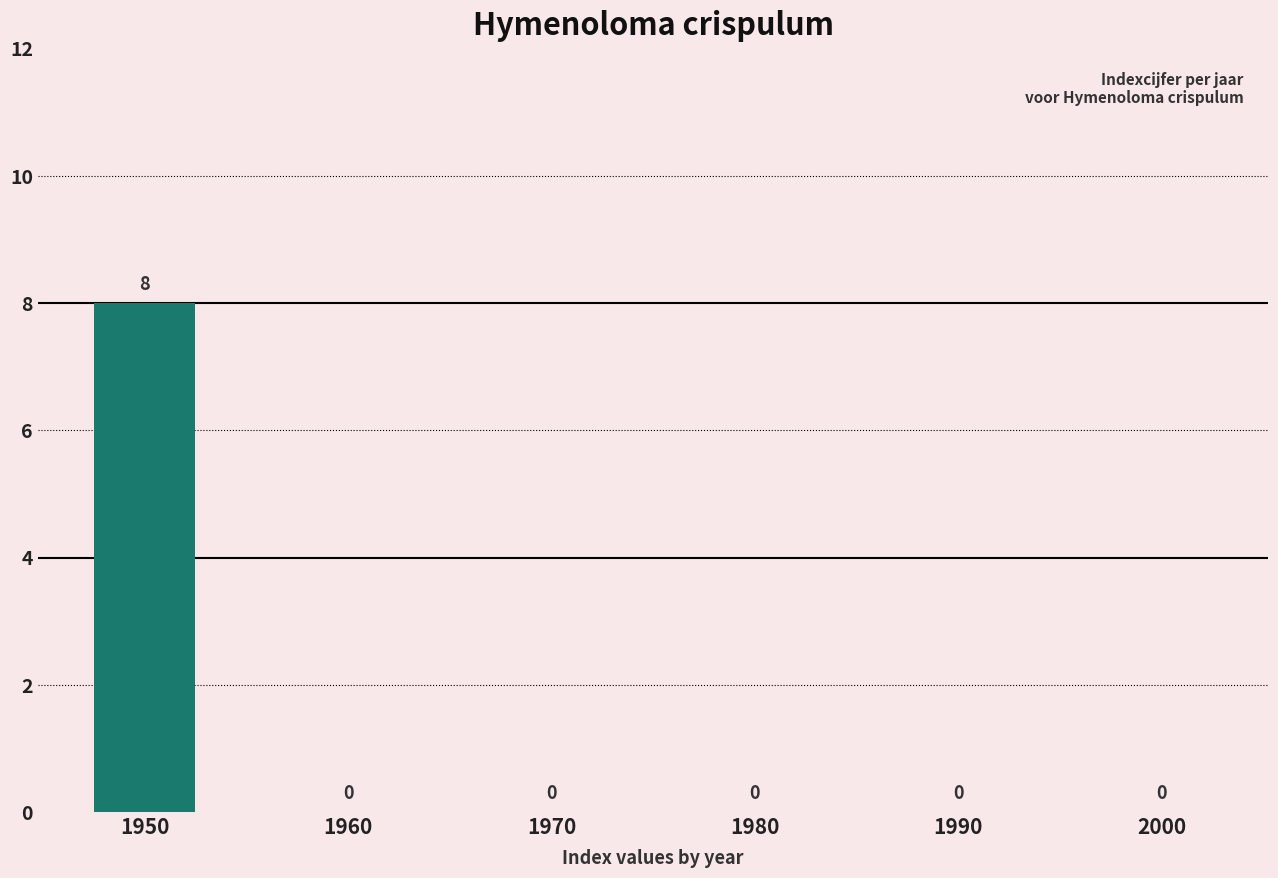

Reading left to right, transcribe all the data shown in this chart.

1950=8	1960=0	1970=0	1980=0	1990=0	2000=0